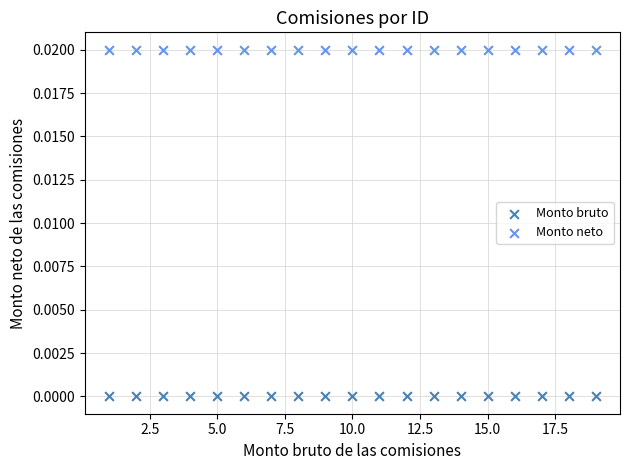

What are all the series names shown in the legend?

Monto bruto, Monto neto